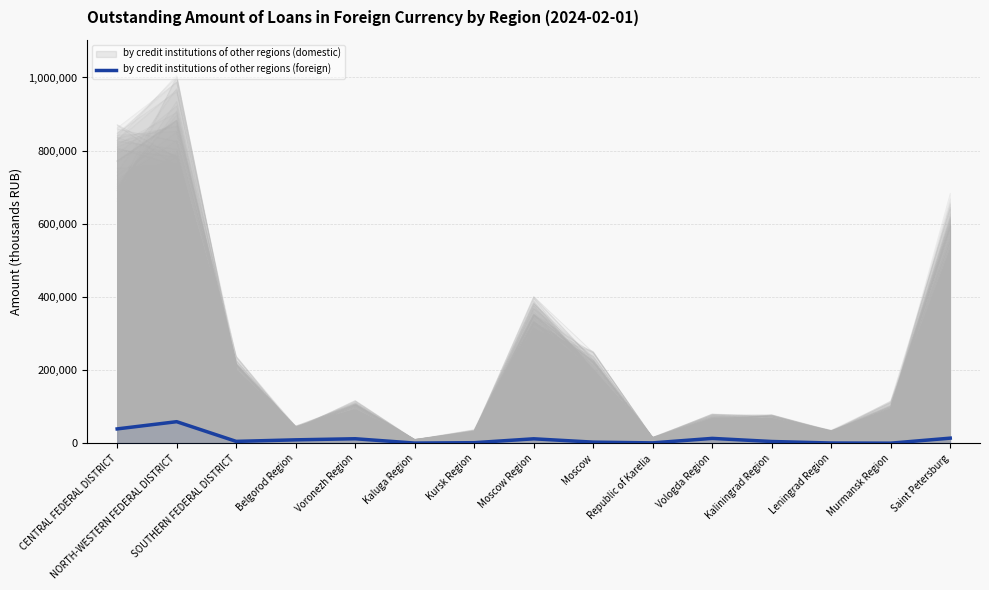

How many values exceed 4894?

7